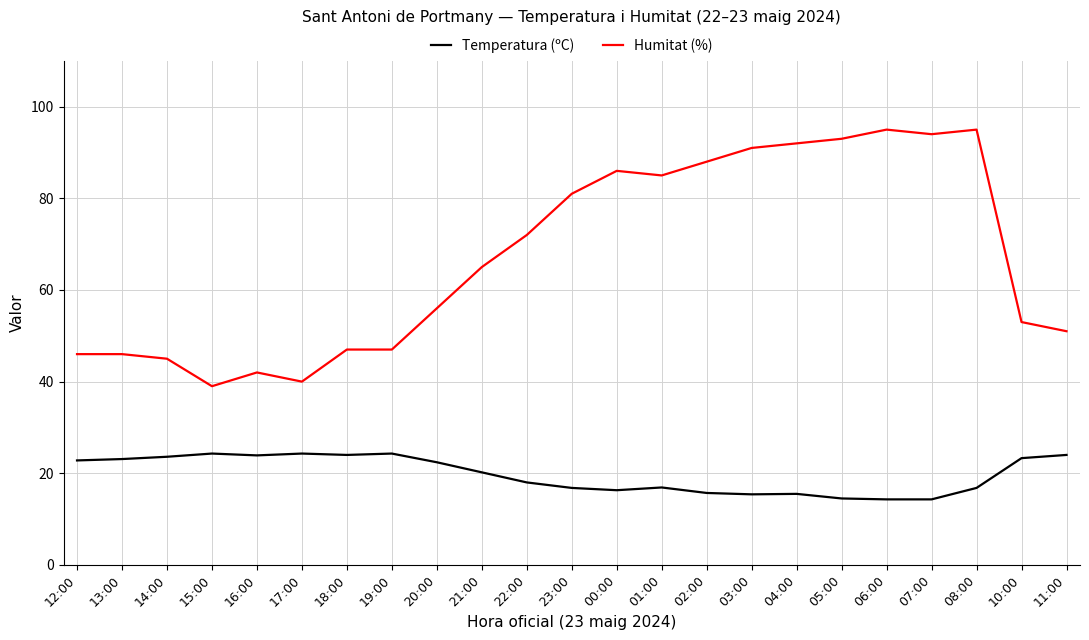

What is the highest value of the Temperatura (ºC) series?

24.3